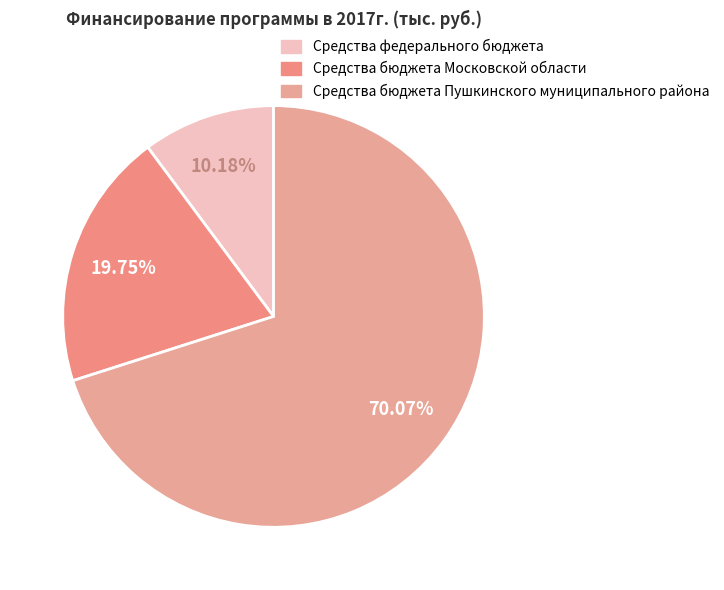

To the nearest percent, what is the average slice percentage?

33%